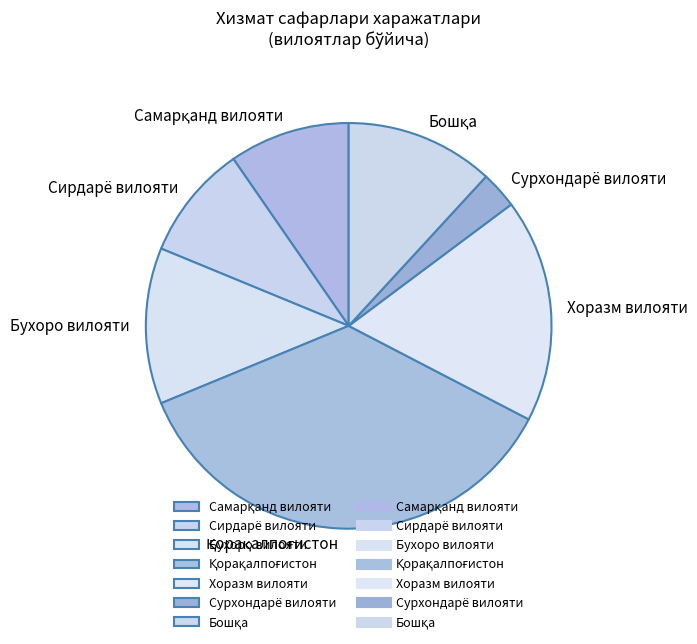

Does any single category account for the majority?

No